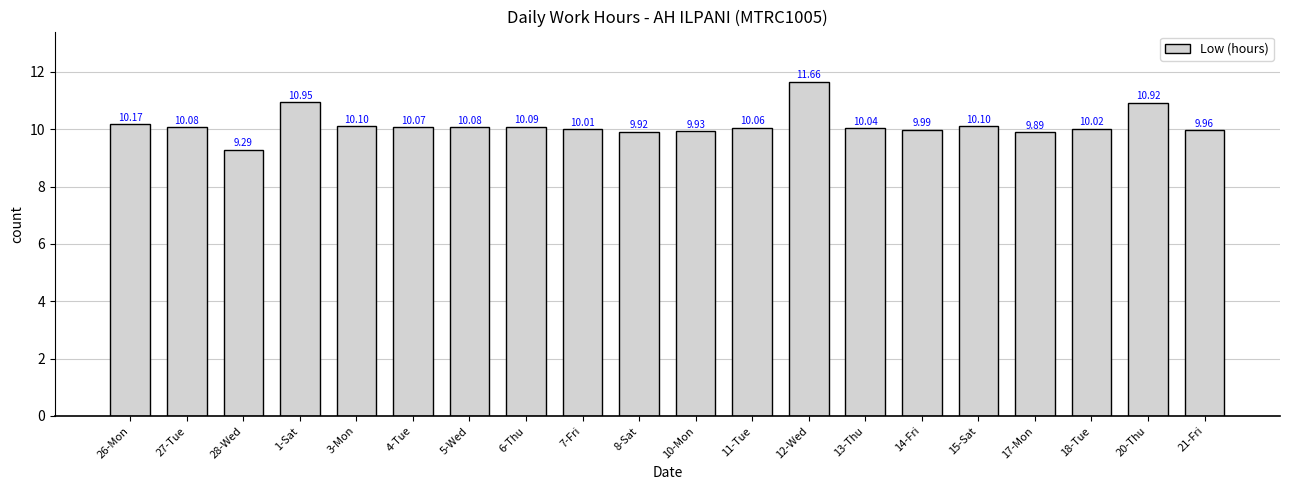

What is the sum of all values?

203.3